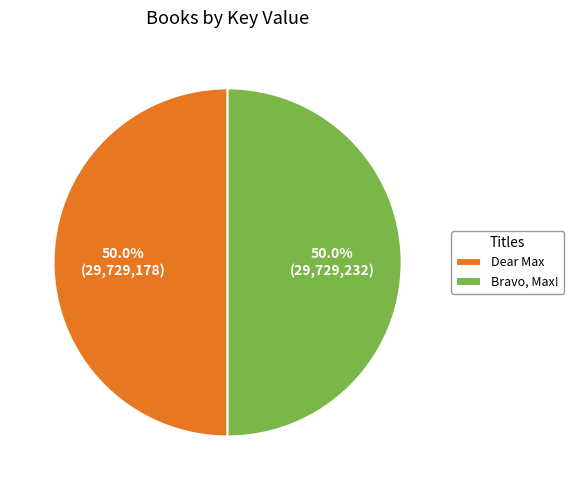

What is the ratio of the value at Dear Max to the value at Bravo, Max!?

1.0